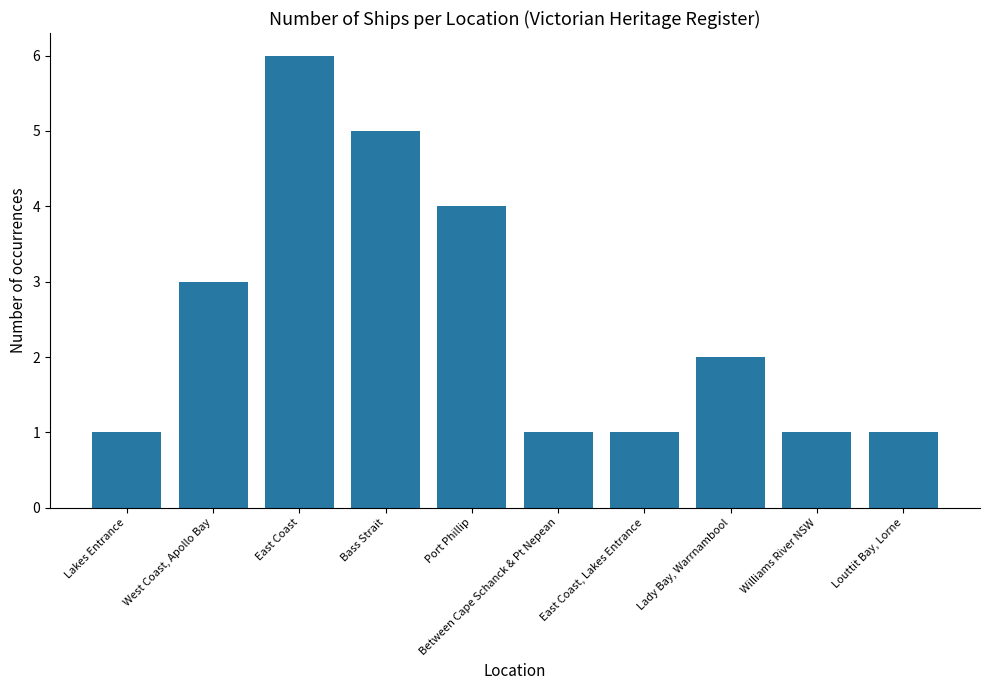

What is the greatest value displayed?

6